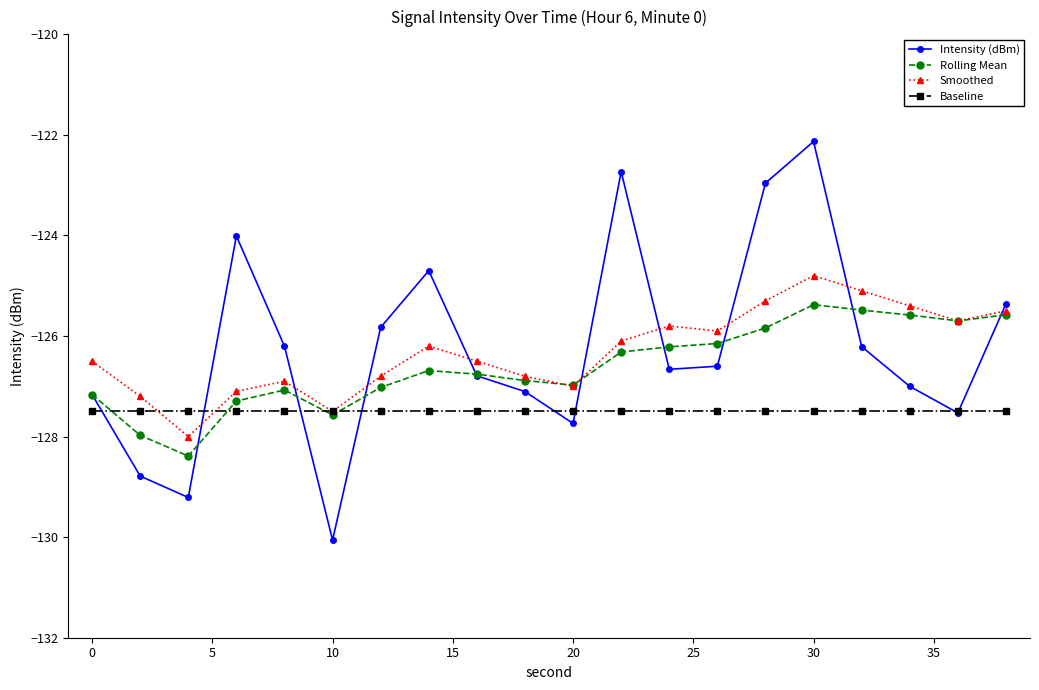

In Rolling Mean, how many points are lower than both neighbors (excluding endpoints)?

4